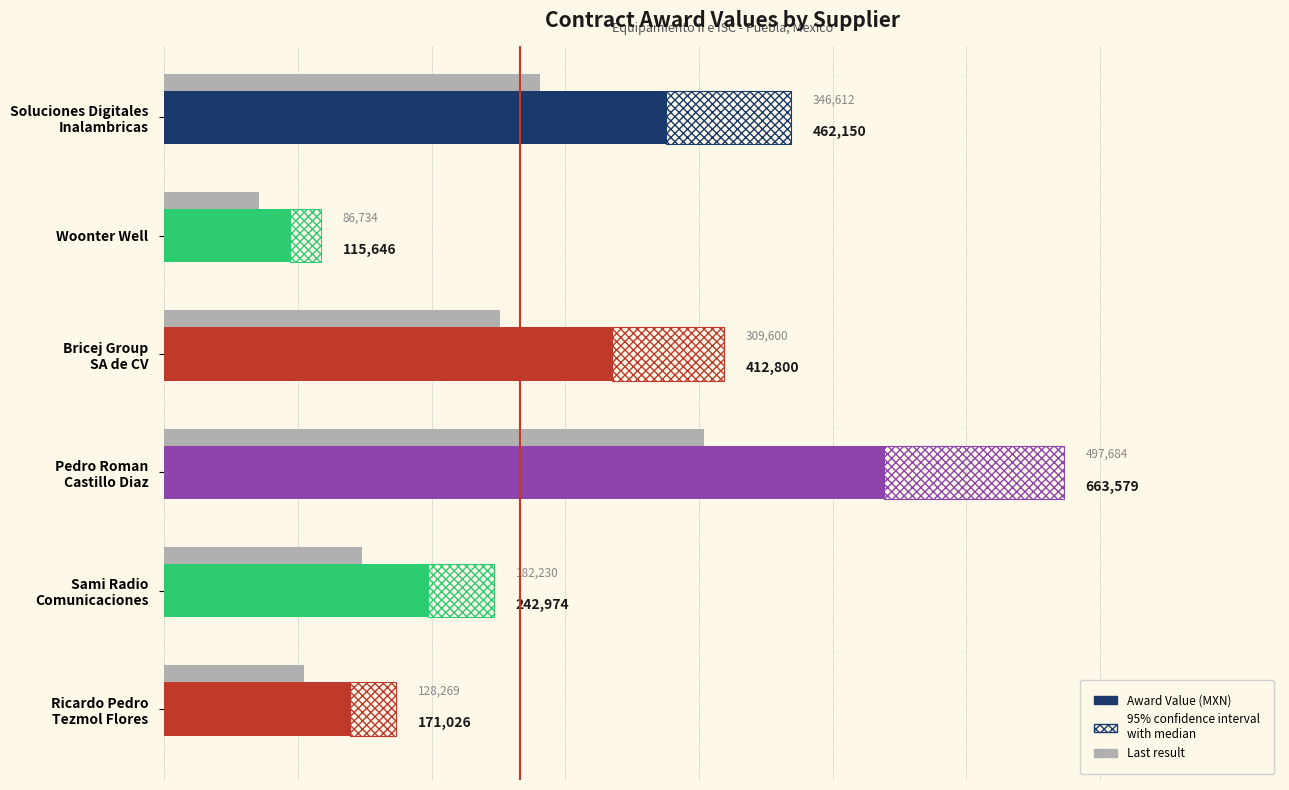

What is the approximate value at Pedro Roman Castillo Diaz?

663579.0